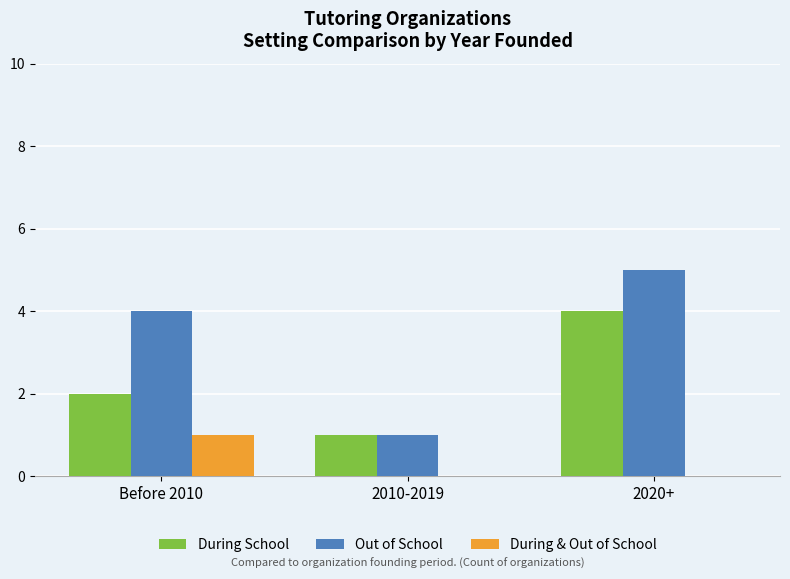

What is the average value of the During School series?

2